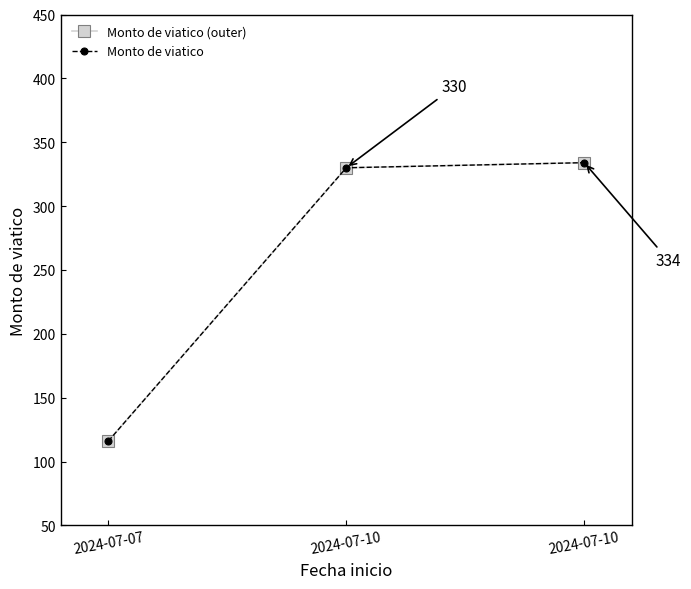

What is the total value across all series at 2024-07-07?

232